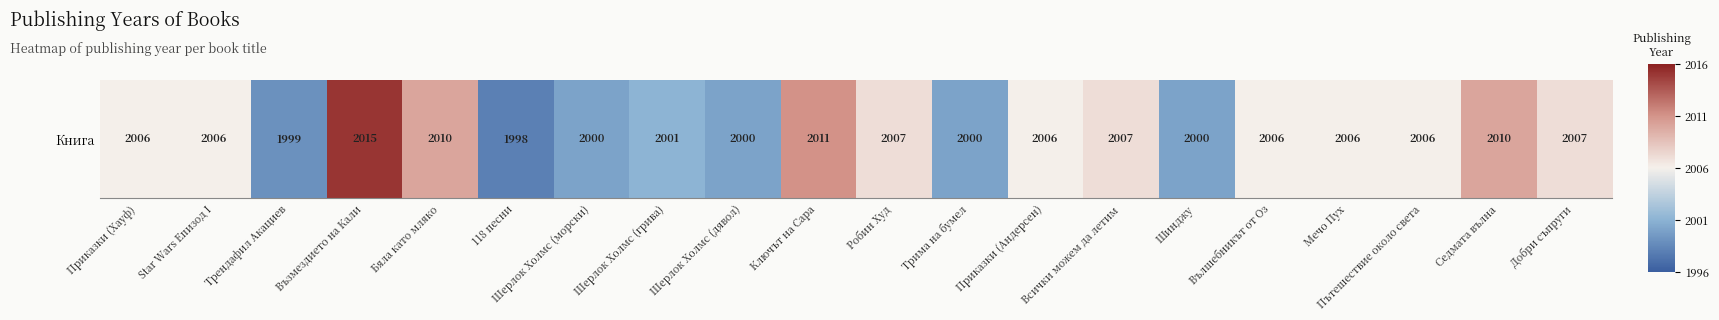

What is the change in value from Трендафил Акациев to Седмата вълна?

+1.1